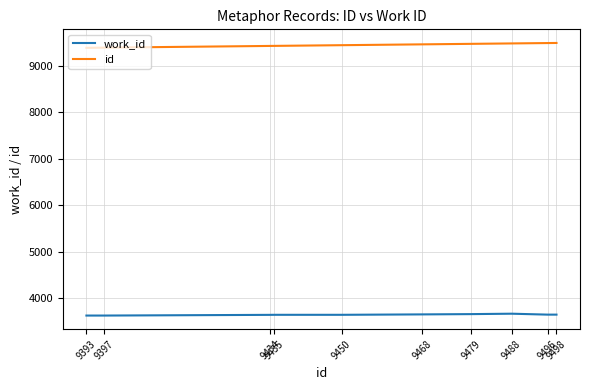

How many lines are shown in the chart?

2